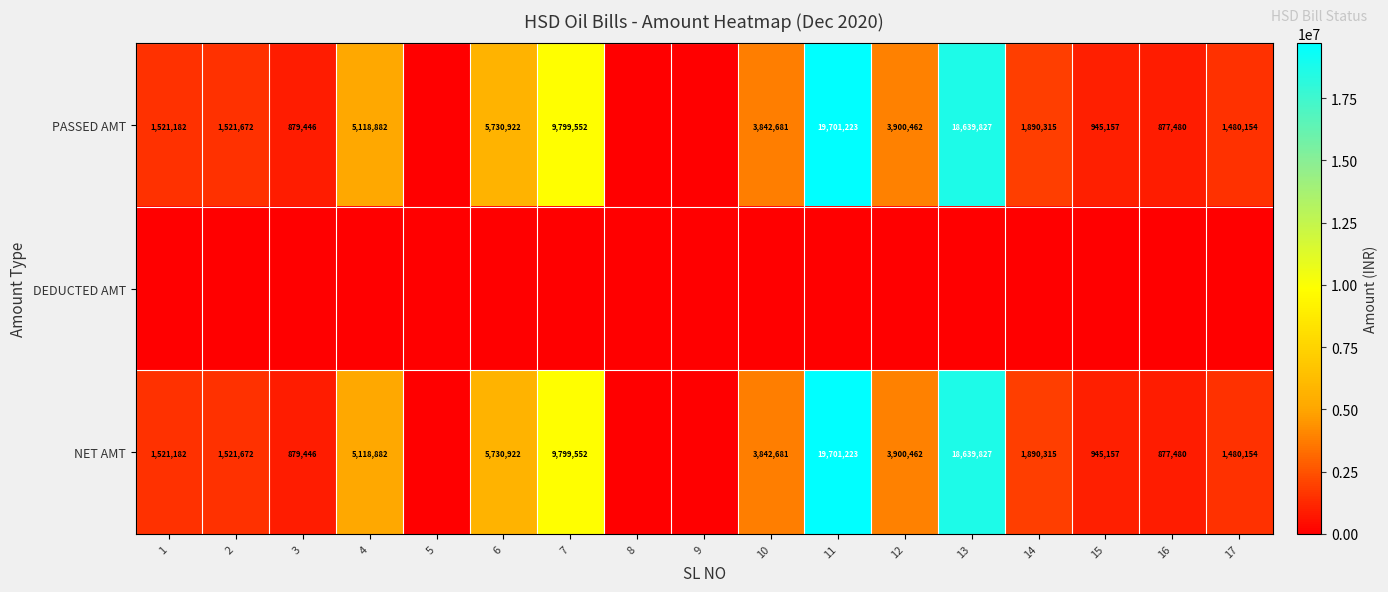

At how many categories does at least one series exceed 18161707?

2